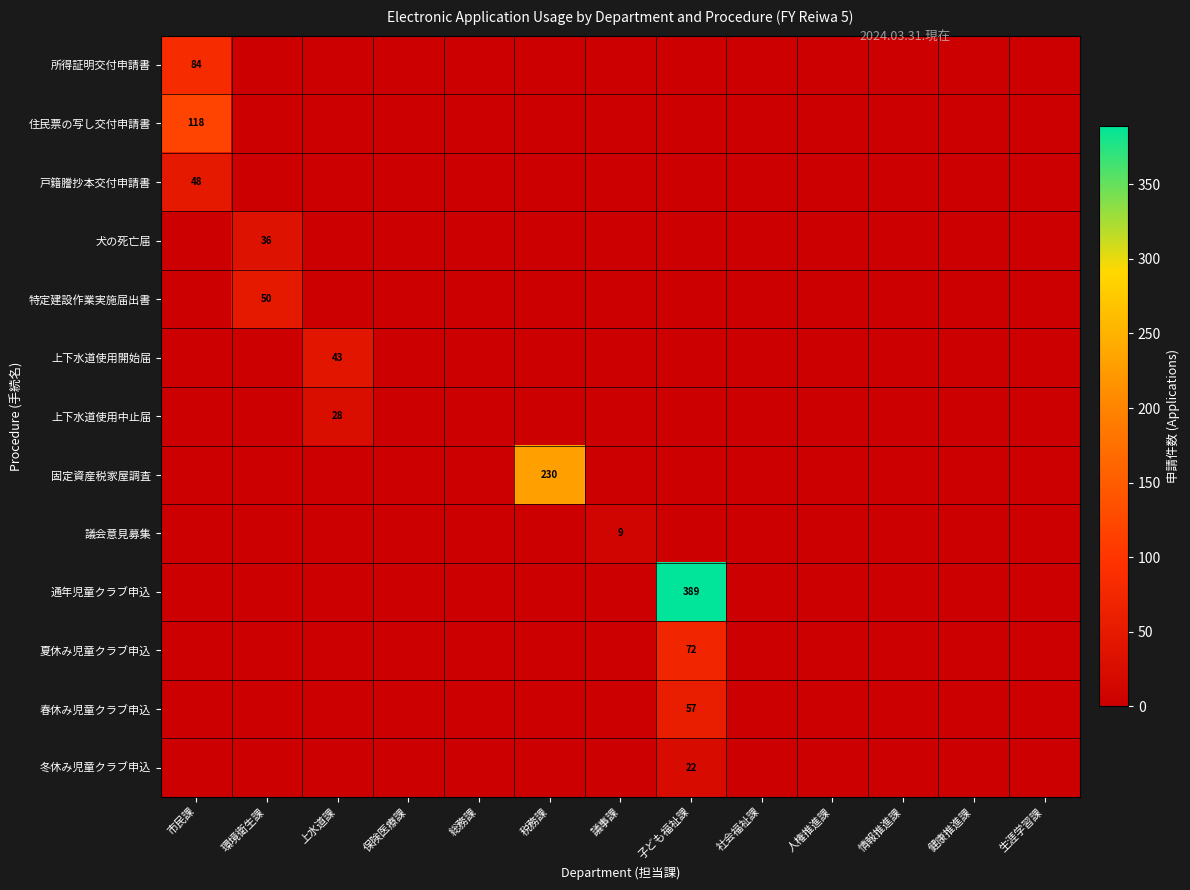

The value of 上下水道使用中止届 at 上水道課 is 13. True or false?

False